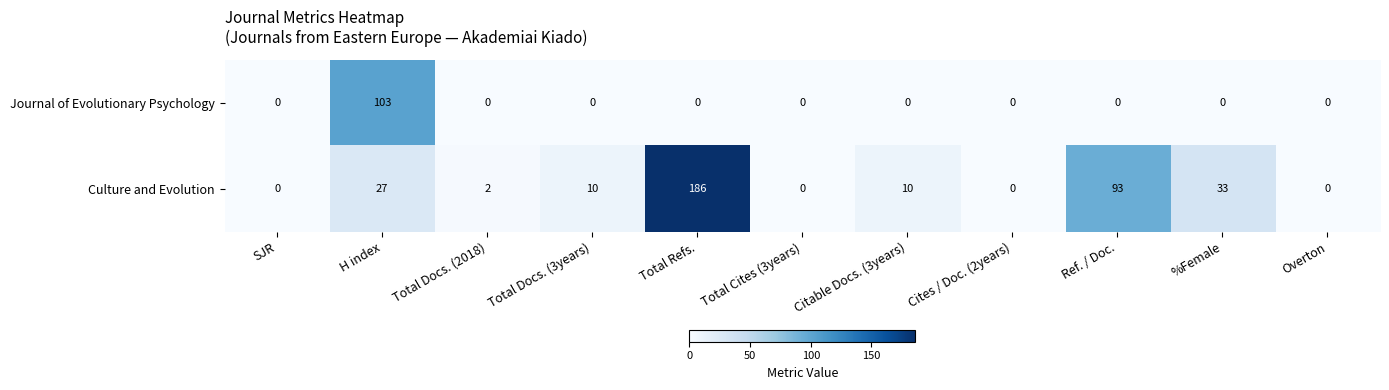

What is the difference between the maximum and minimum values in the Culture and Evolution series?

186